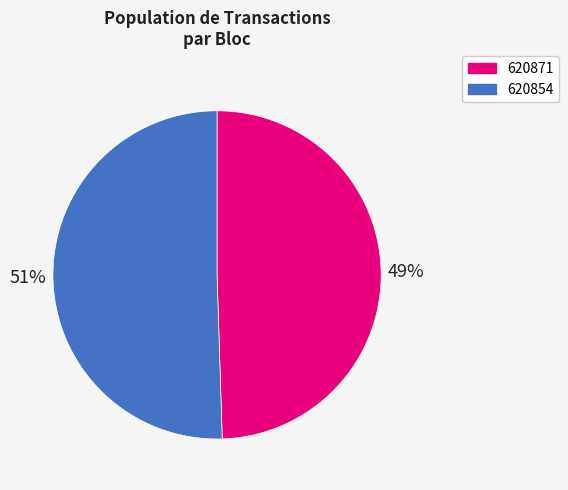

Is the sum of 620871 and 620854 greater than half?

Yes